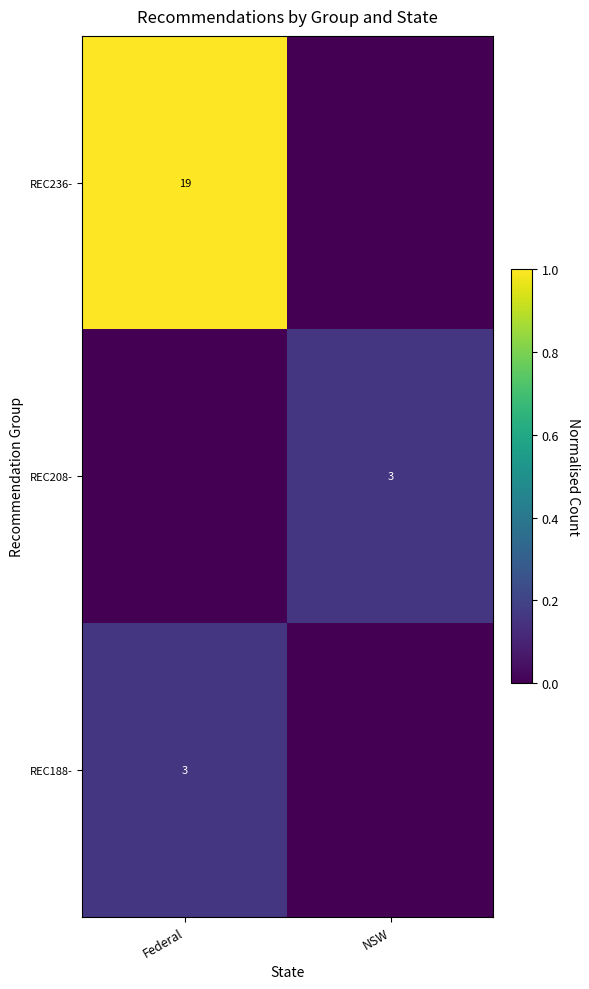

Which has a higher value, NSW or Federal?

Federal